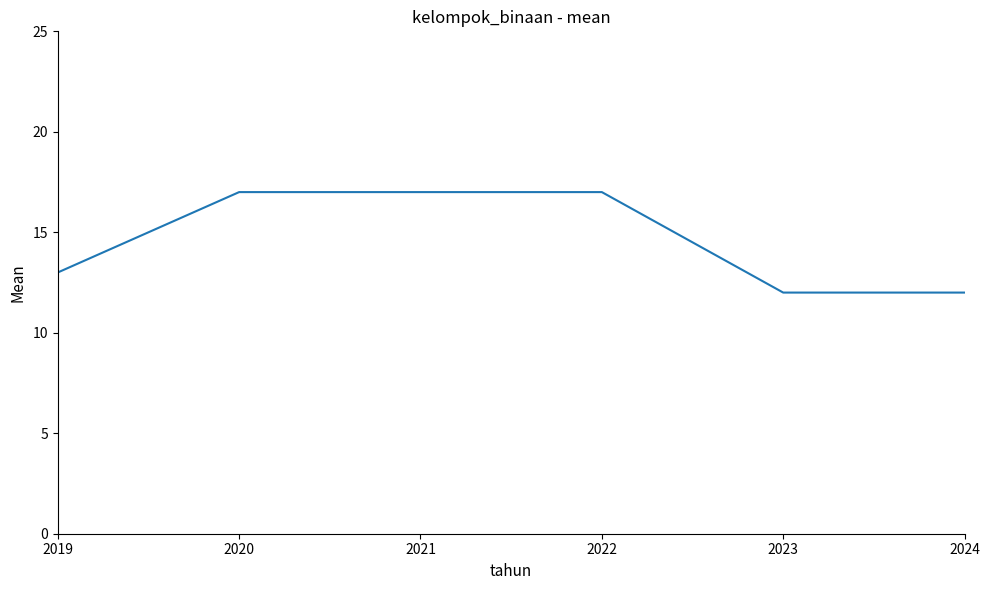

How many lines are shown in the chart?

1